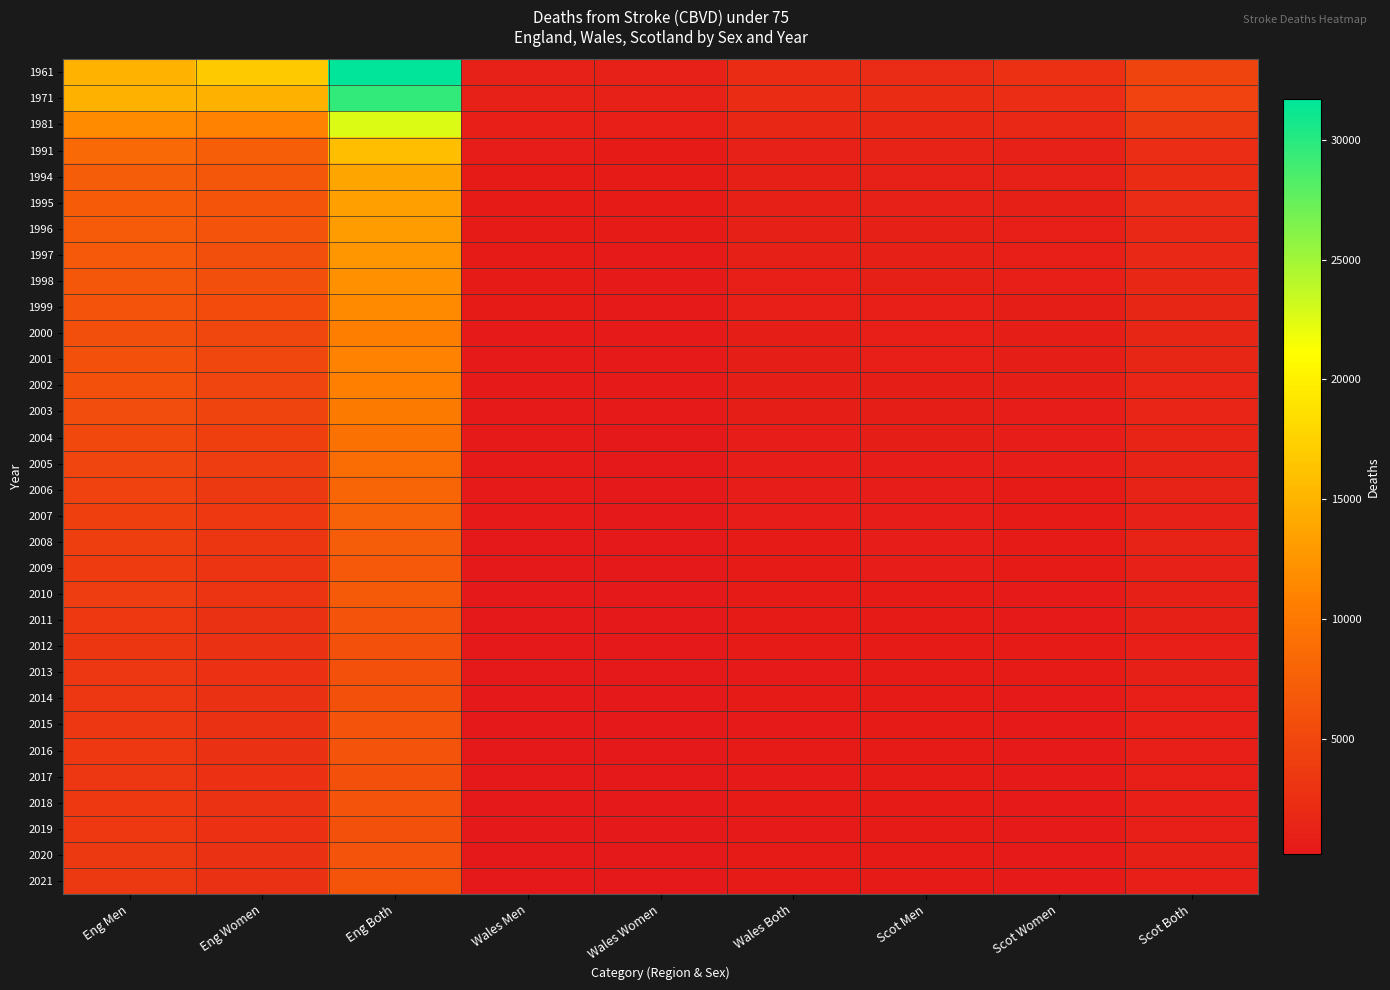

At which category is the sum across all series the highest?

Eng Both